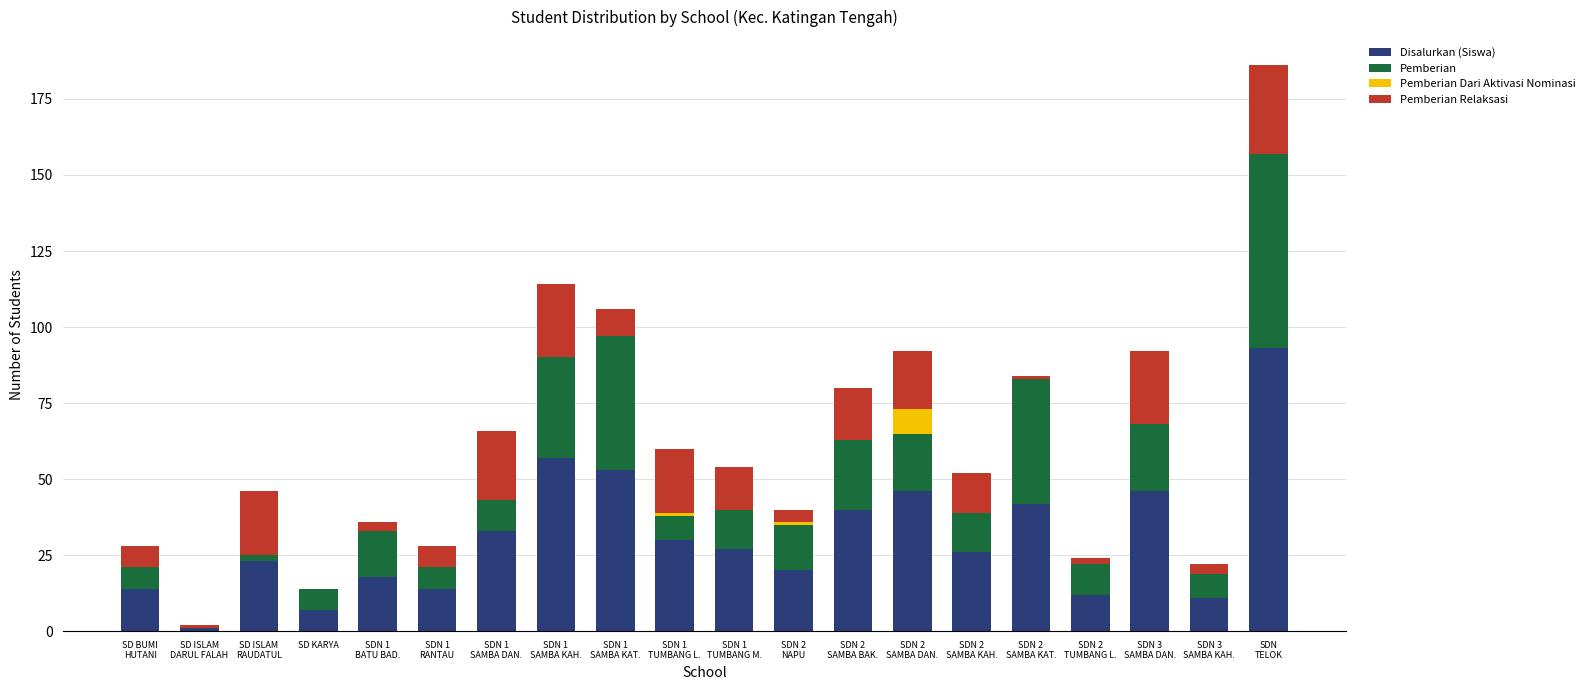

What is the maximum value for Disalurkan (Siswa)?

93